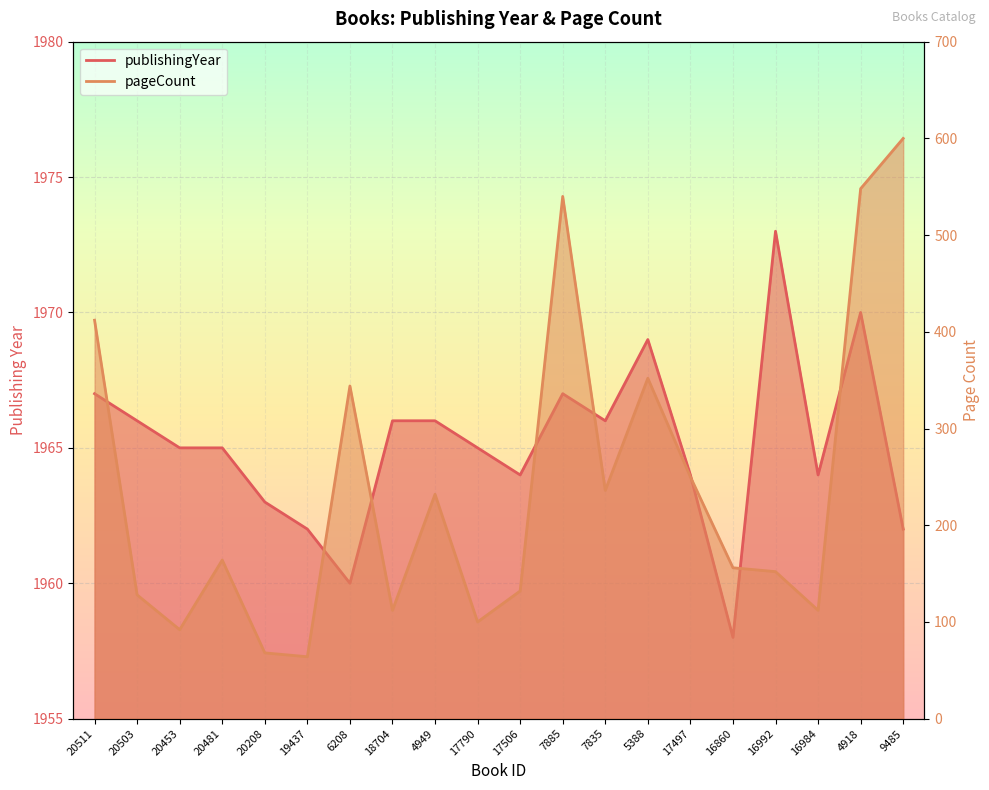

Which series has the widest spread of values?

pageCount